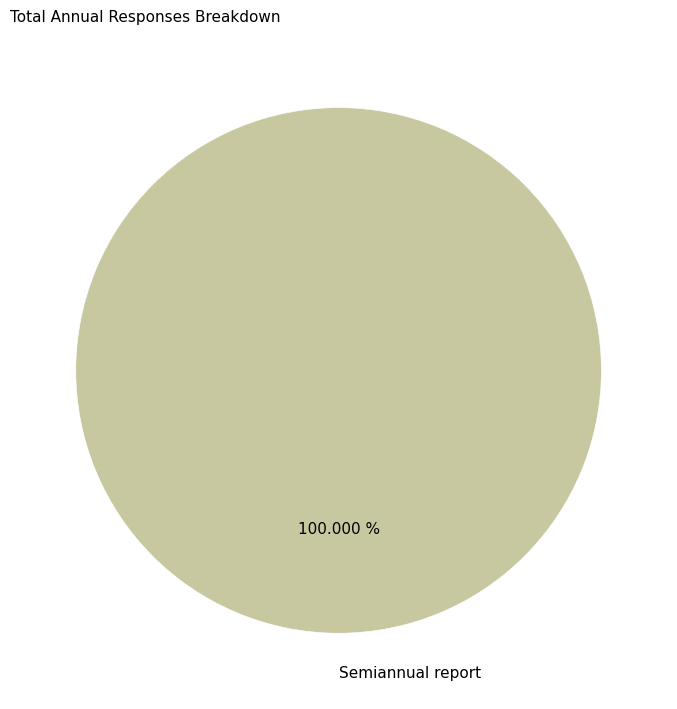

Which category accounts for the majority?

Semiannual report